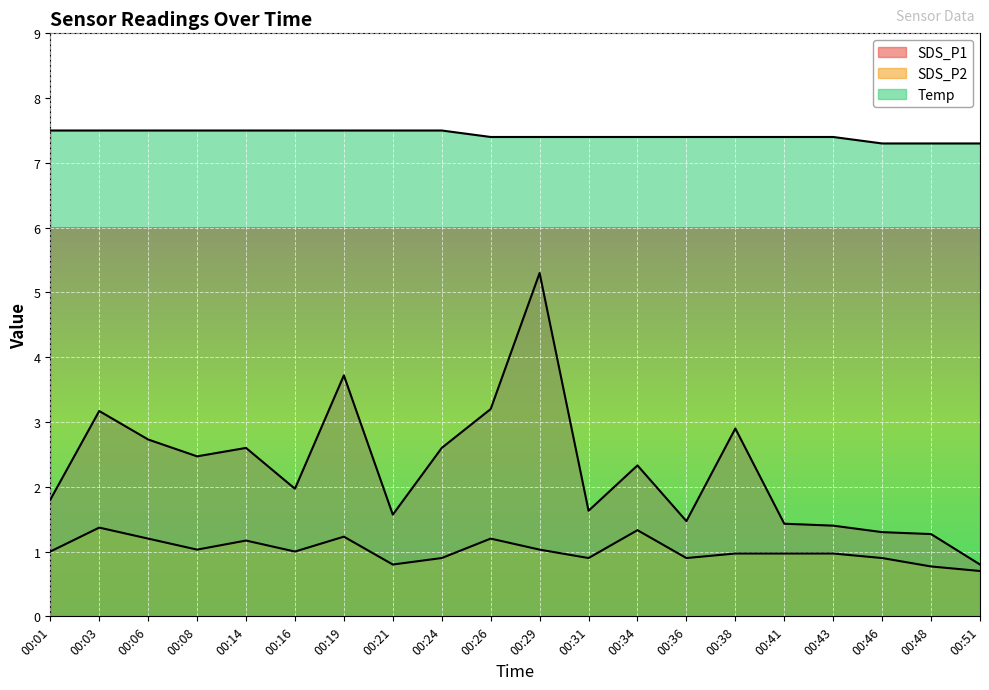

Is it true that SDS_P1 equals 3.8 at 00:08?

False